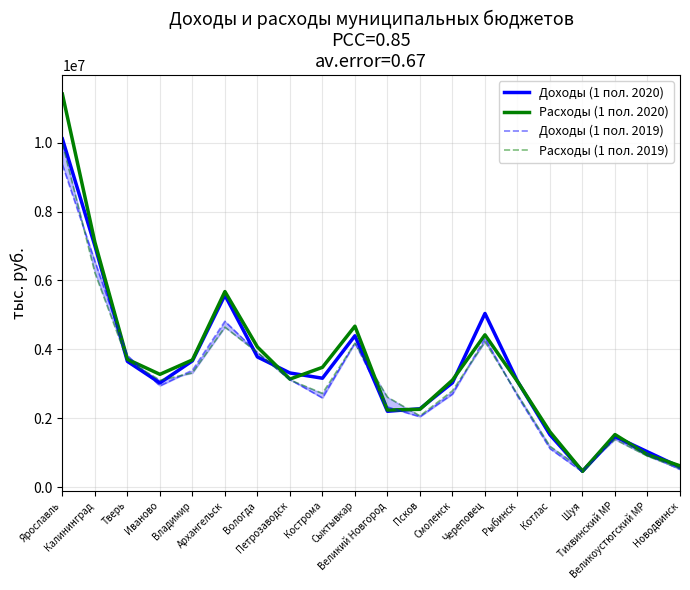

The Доходы (1 пол. 2020) series shows 1822792.9 at Великоустюгский МР. True or false?

False